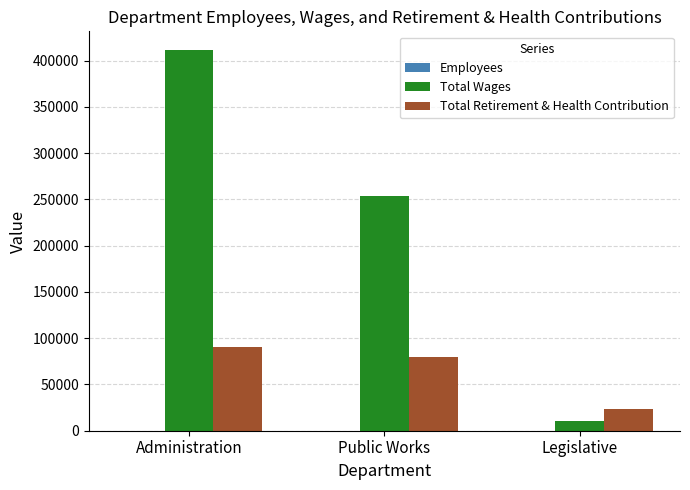

Does the chart contain stacked bars?

No